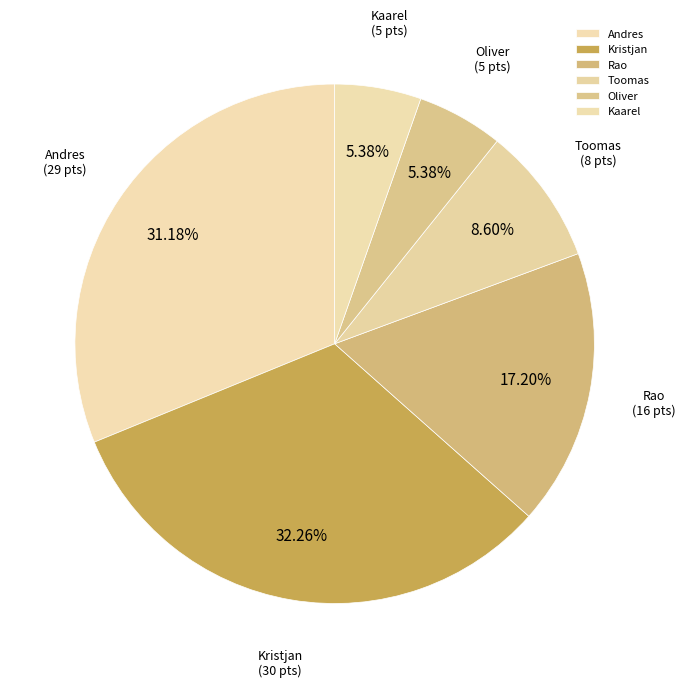

What percentage do Andres and Toomas together represent?

39.8%